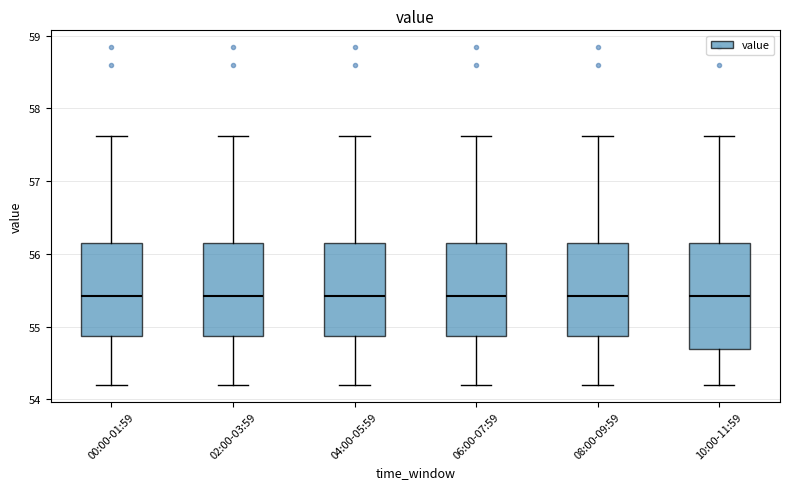

Reading left to right, transcribe this box plot: for each box, give where its median line is, the range the box spans, and where its two whiskers end, as read against the y-axis. The values are not printed on the chart, so give them approximately, as read against the axis.

00:00-01:59: median 55.4, box 54.9 to 56.2, whiskers 54.2 to 57.6
02:00-03:59: median 55.4, box 54.9 to 56.2, whiskers 54.2 to 57.6
04:00-05:59: median 55.4, box 54.9 to 56.2, whiskers 54.2 to 57.6
06:00-07:59: median 55.4, box 54.9 to 56.2, whiskers 54.2 to 57.6
08:00-09:59: median 55.4, box 54.9 to 56.2, whiskers 54.2 to 57.6
10:00-11:59: median 55.4, box 54.7 to 56.2, whiskers 54.2 to 57.6